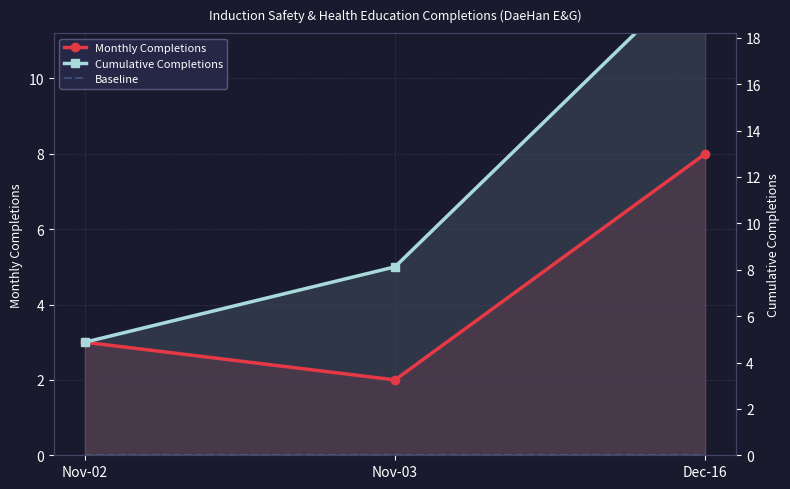

Which category has the highest value in the Baseline series?

Nov-02